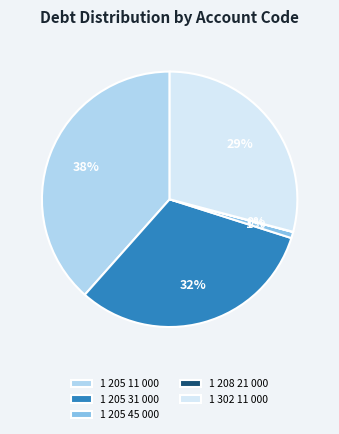

Which category has the biggest portion of the pie?

1 205 11 000